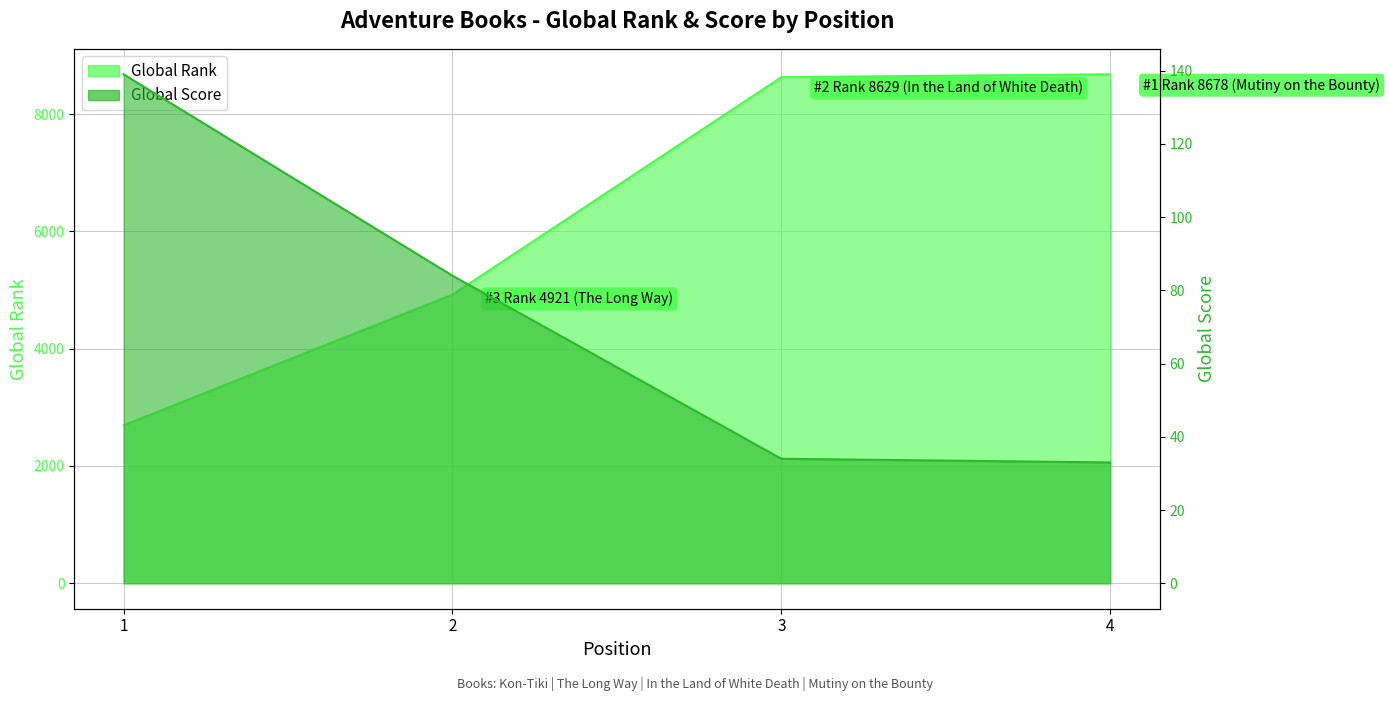

Which series has the largest range (max minus min)?

Global Rank